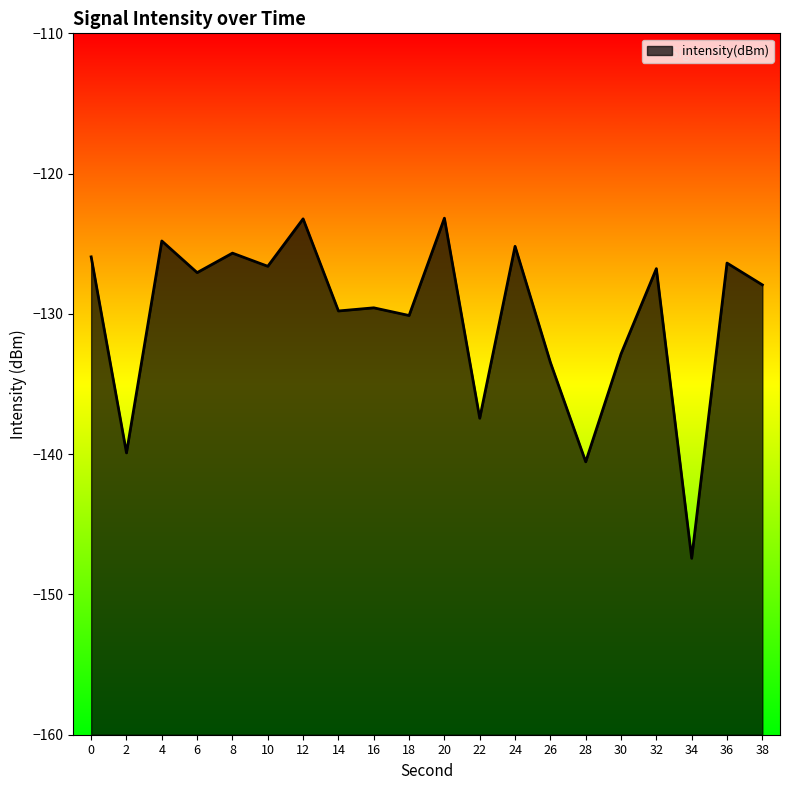

Between 20 and 26, which is larger?

20